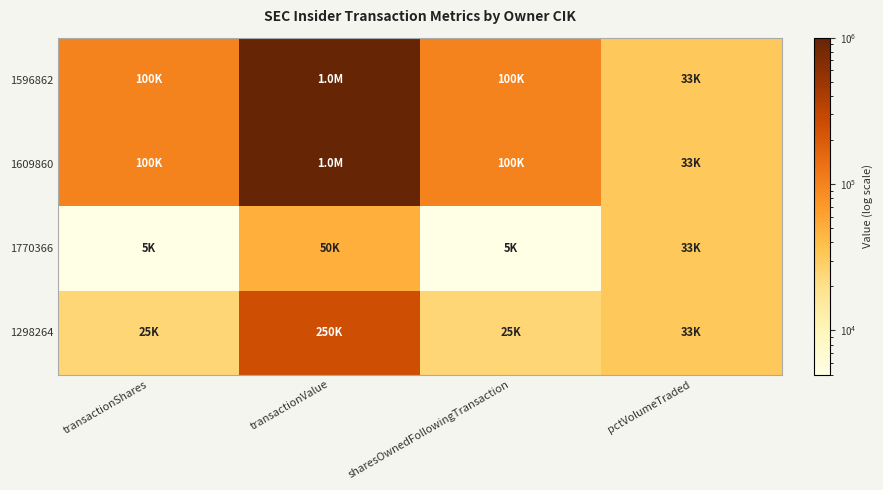

Reading left to right, what are all the values shown in this chart?

1596862: transactionShares=100000	transactionValue=1000000	sharesOwnedFollowingTransaction=100000	pctVolumeTraded=32767
1609860: transactionShares=100000	transactionValue=1000000	sharesOwnedFollowingTransaction=100000	pctVolumeTraded=32767
1770366: transactionShares=5000	transactionValue=50000	sharesOwnedFollowingTransaction=5000	pctVolumeTraded=32767
1298264: transactionShares=25000	transactionValue=250000	sharesOwnedFollowingTransaction=25000	pctVolumeTraded=32767